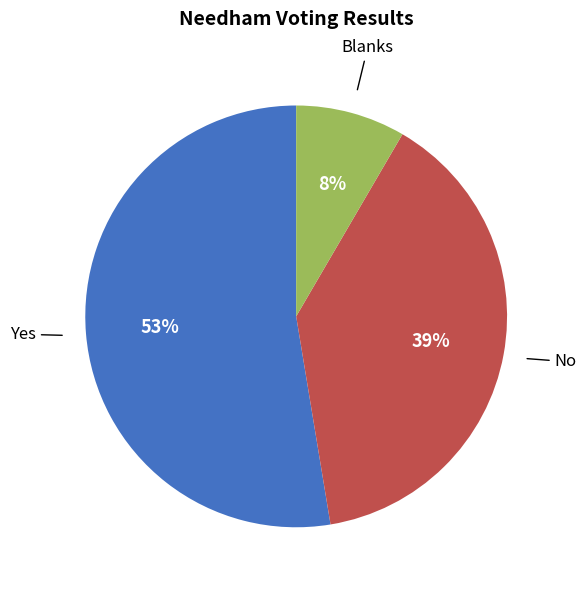

What is the largest slice in the pie chart?

Yes